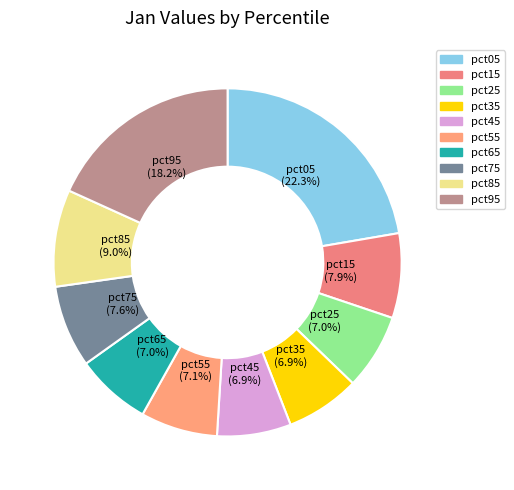

To the nearest percent, what percentage of the pie is pct45?

7%